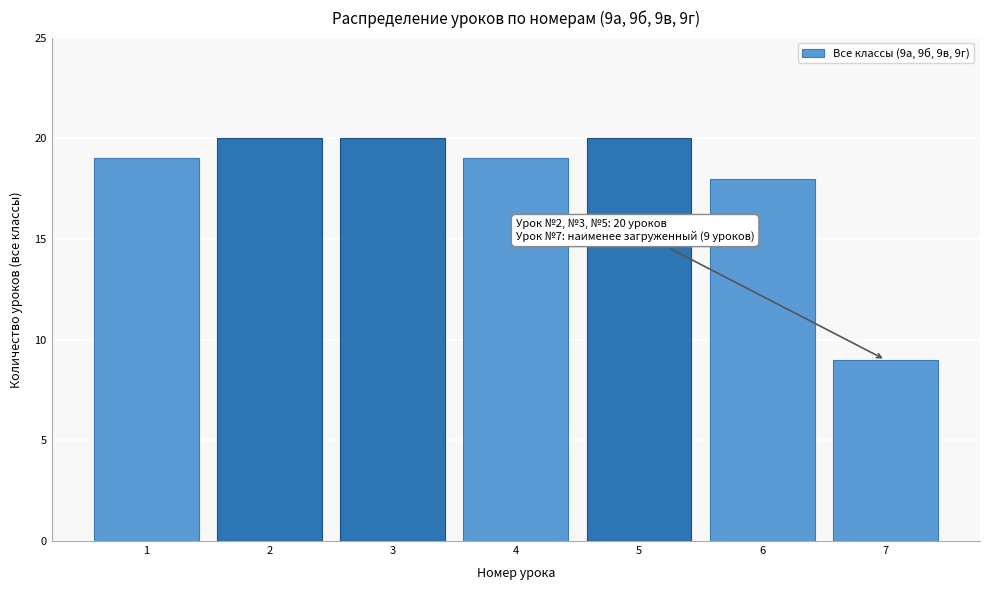

Reading right to left, list all the values displayed in this chart.

7=9	6=18	5=20	4=19	3=20	2=20	1=19